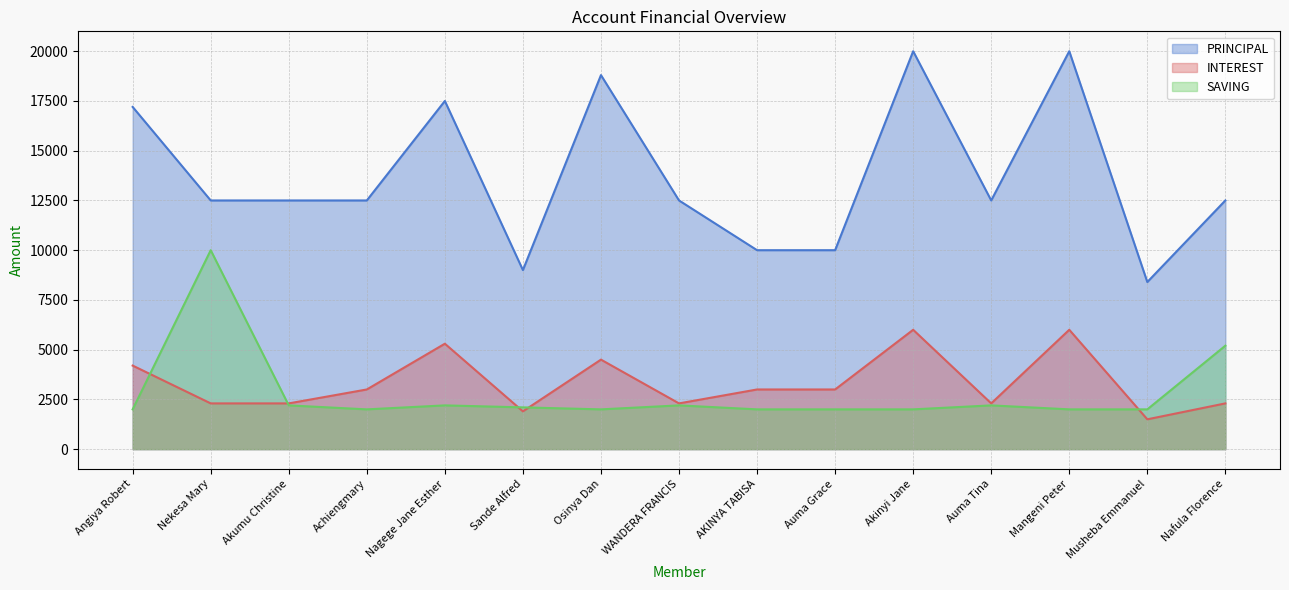

What is the minimum value for SAVING?

2000